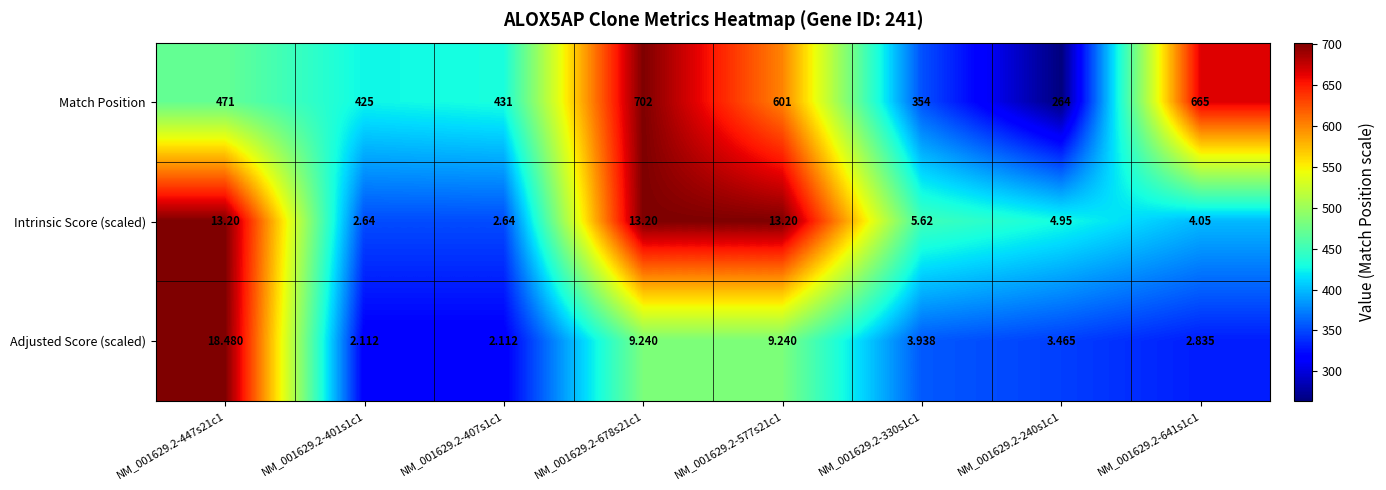

At NM_001629.2-641s1c1, list the series in order from smallest to largest.

Adjusted Score (scaled), Intrinsic Score (scaled), Match Position